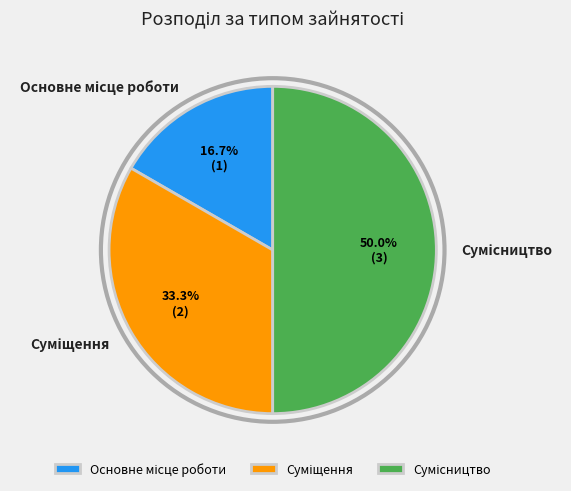

Count the number of slices in the pie.

3